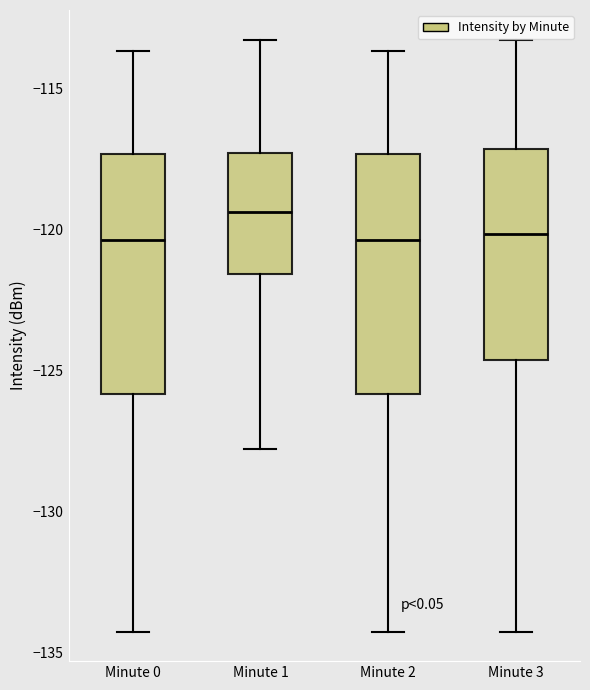

Which box's median line is the highest?

Minute 1